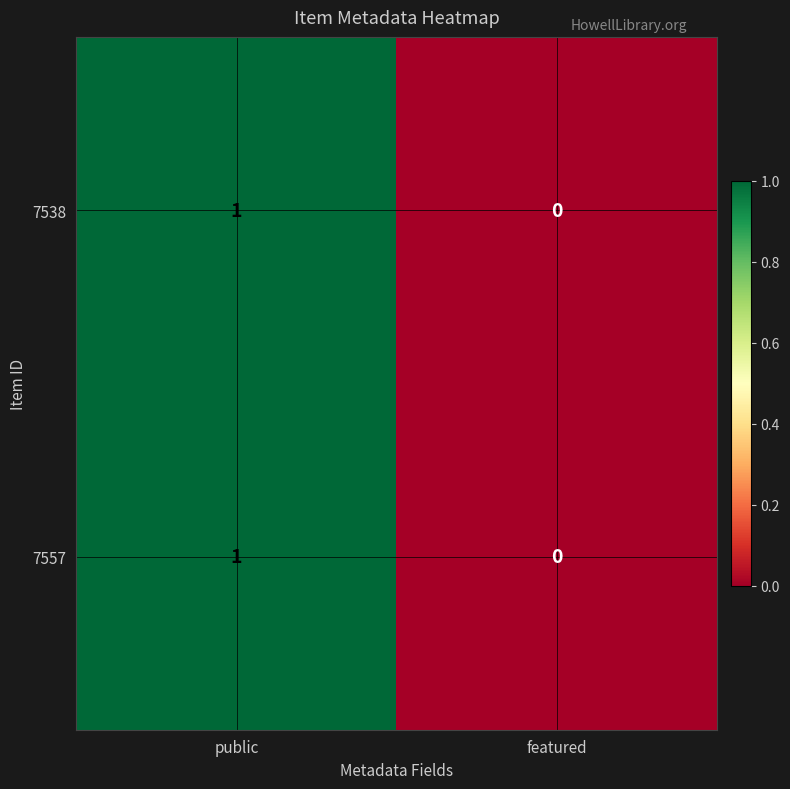

At which category is the sum across all series the highest?

public